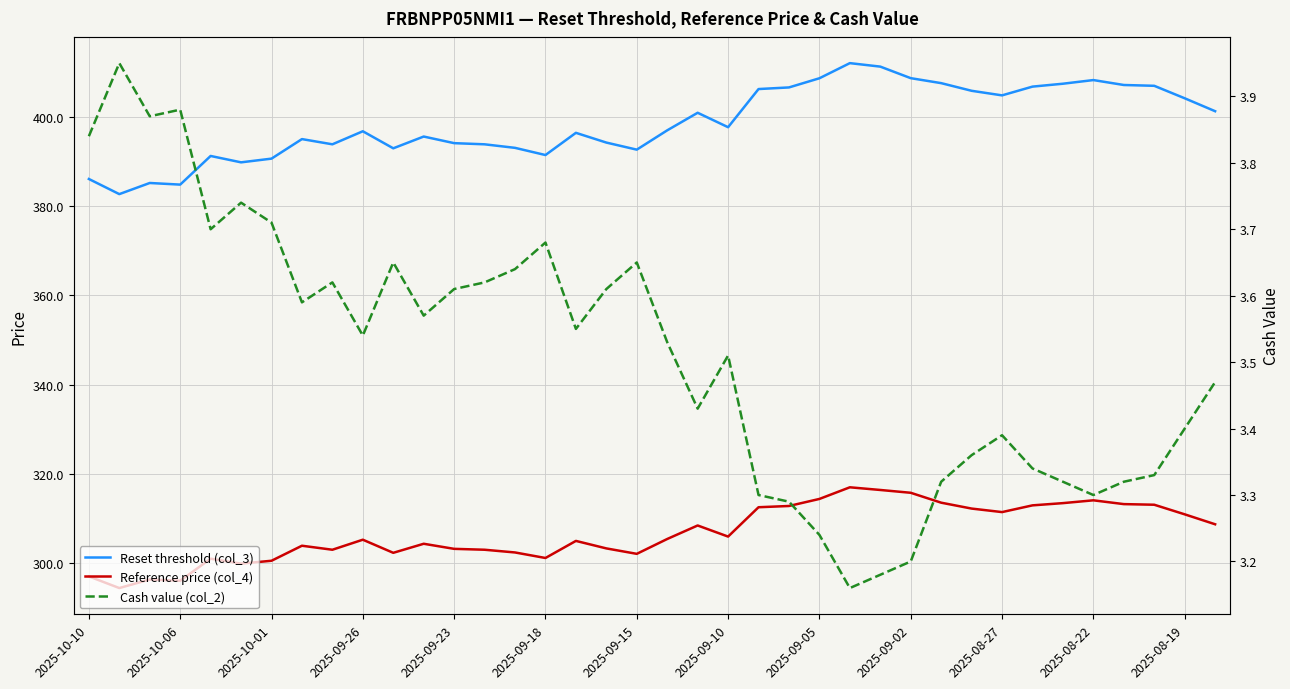

True or false: Reference price (col_4) and Reset threshold (col_3) intersect in this chart.

False